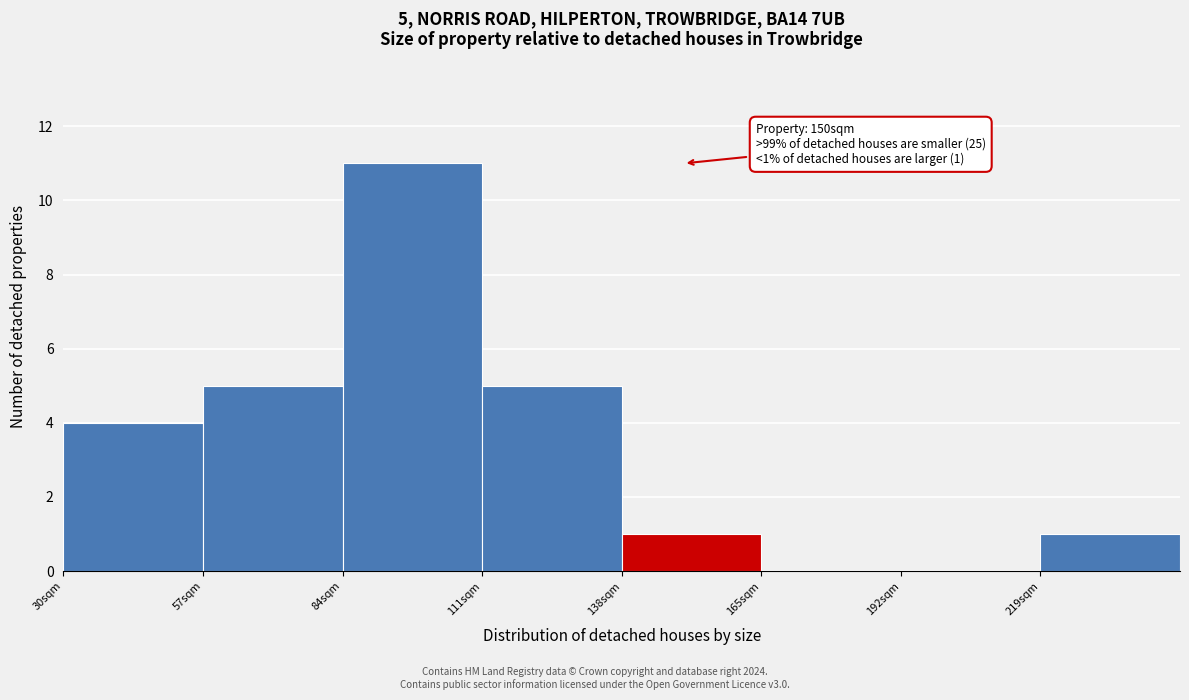

Which range on the x-axis has the tallest bar?

84 to 111